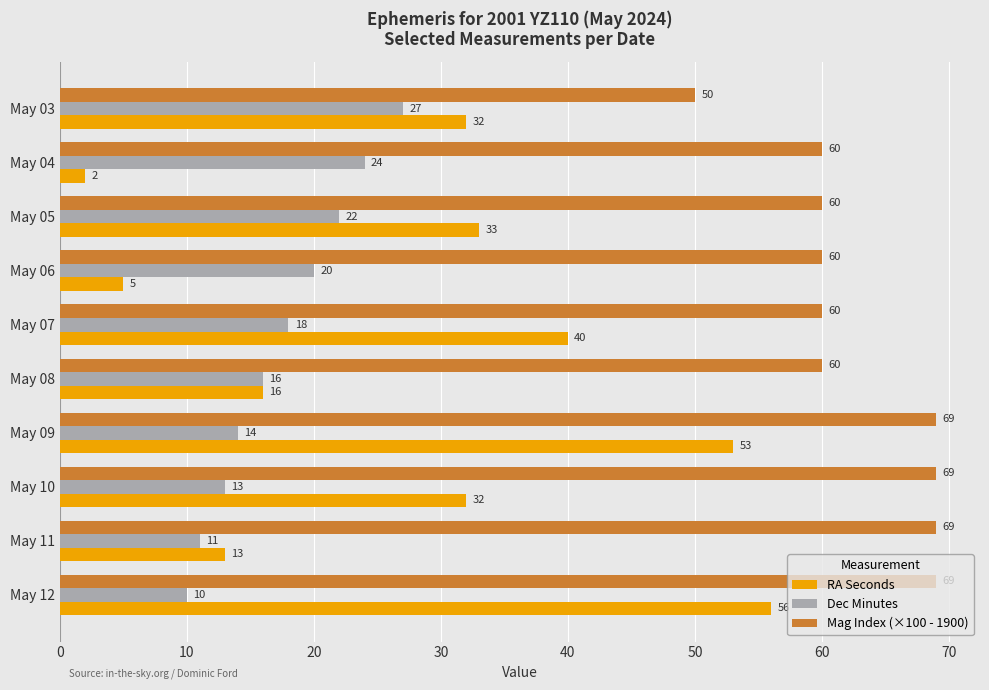

At which label is Dec Minutes closest to 18?

May 07